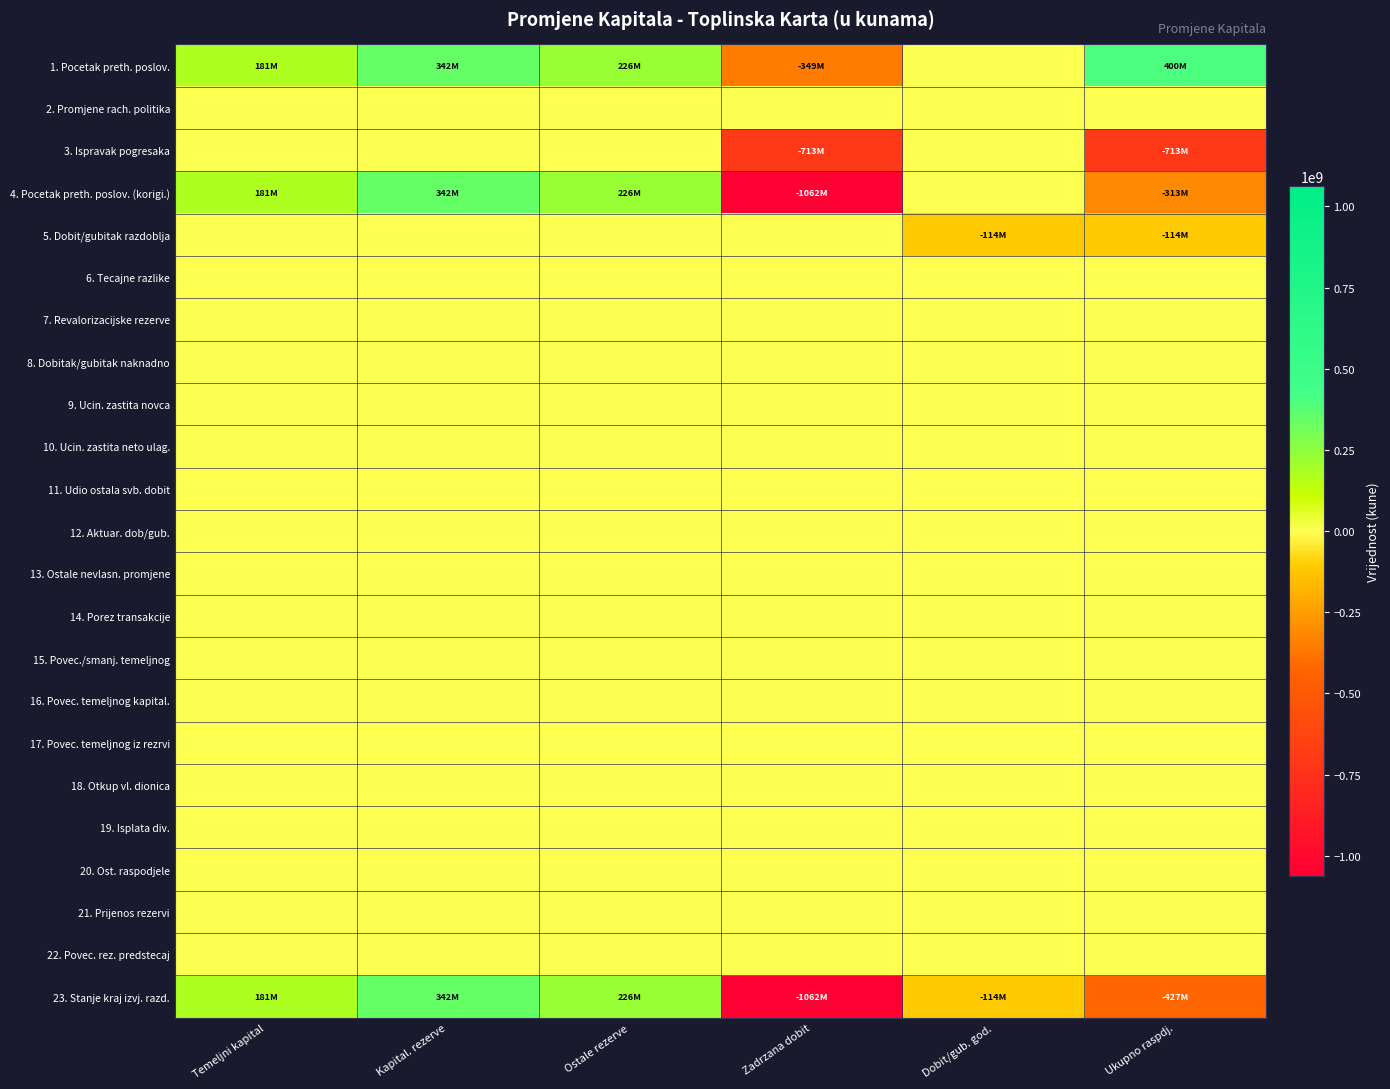

At which category is the sum across all series the highest?

Kapital. rezerve